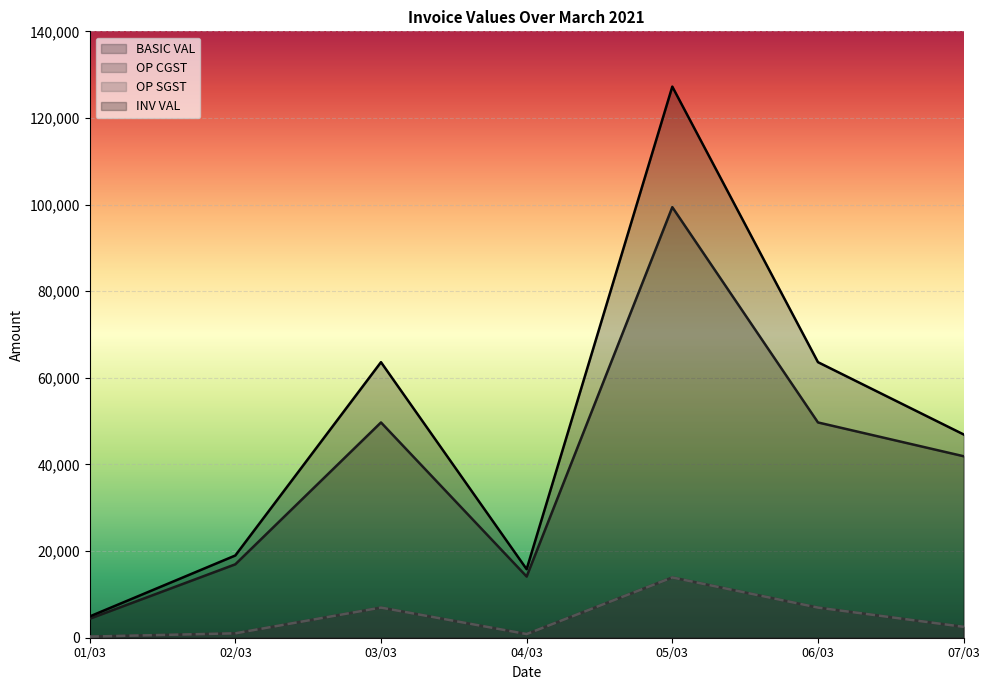

Is it true that OP CGST equals 546.1 at 02/03?

False